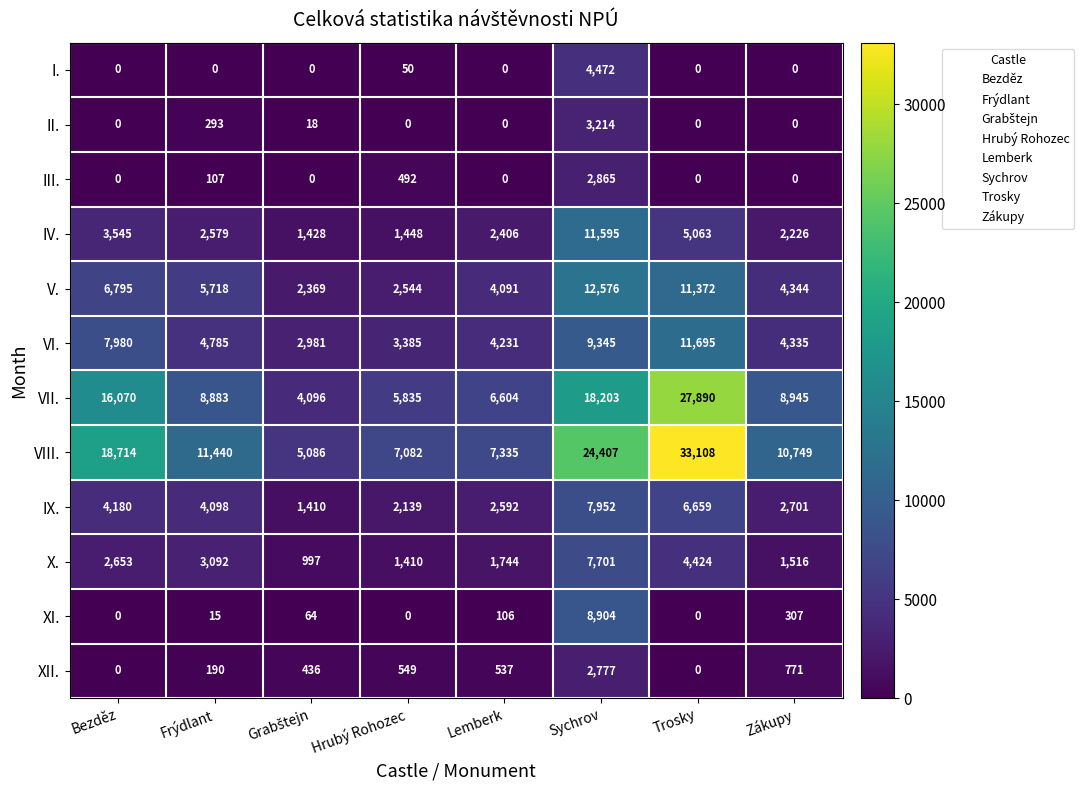

At which label does XII. first exceed 537?

Hrubý Rohozec